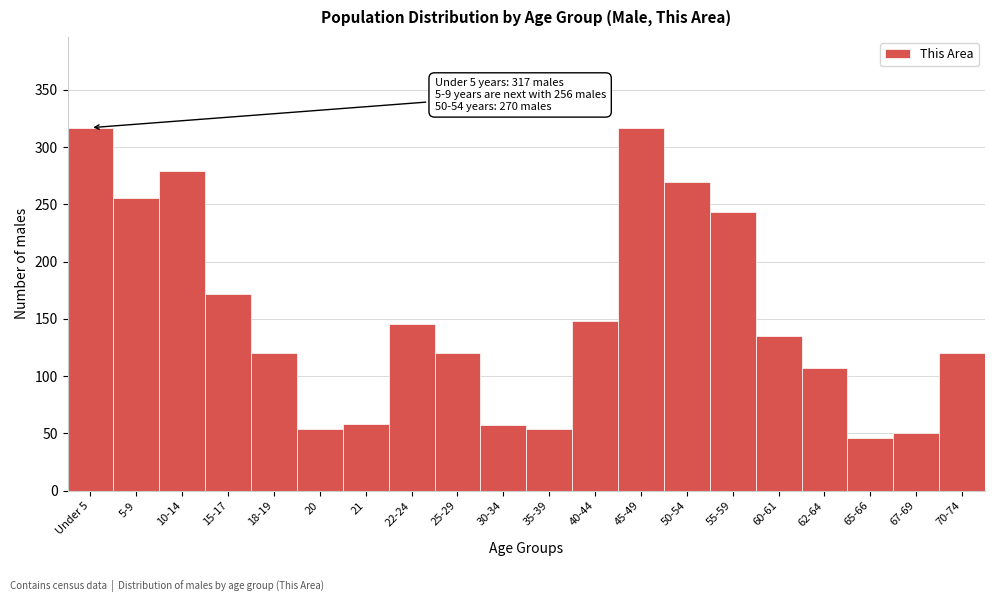

Read the value at 30-34, to the nearest 10.

60